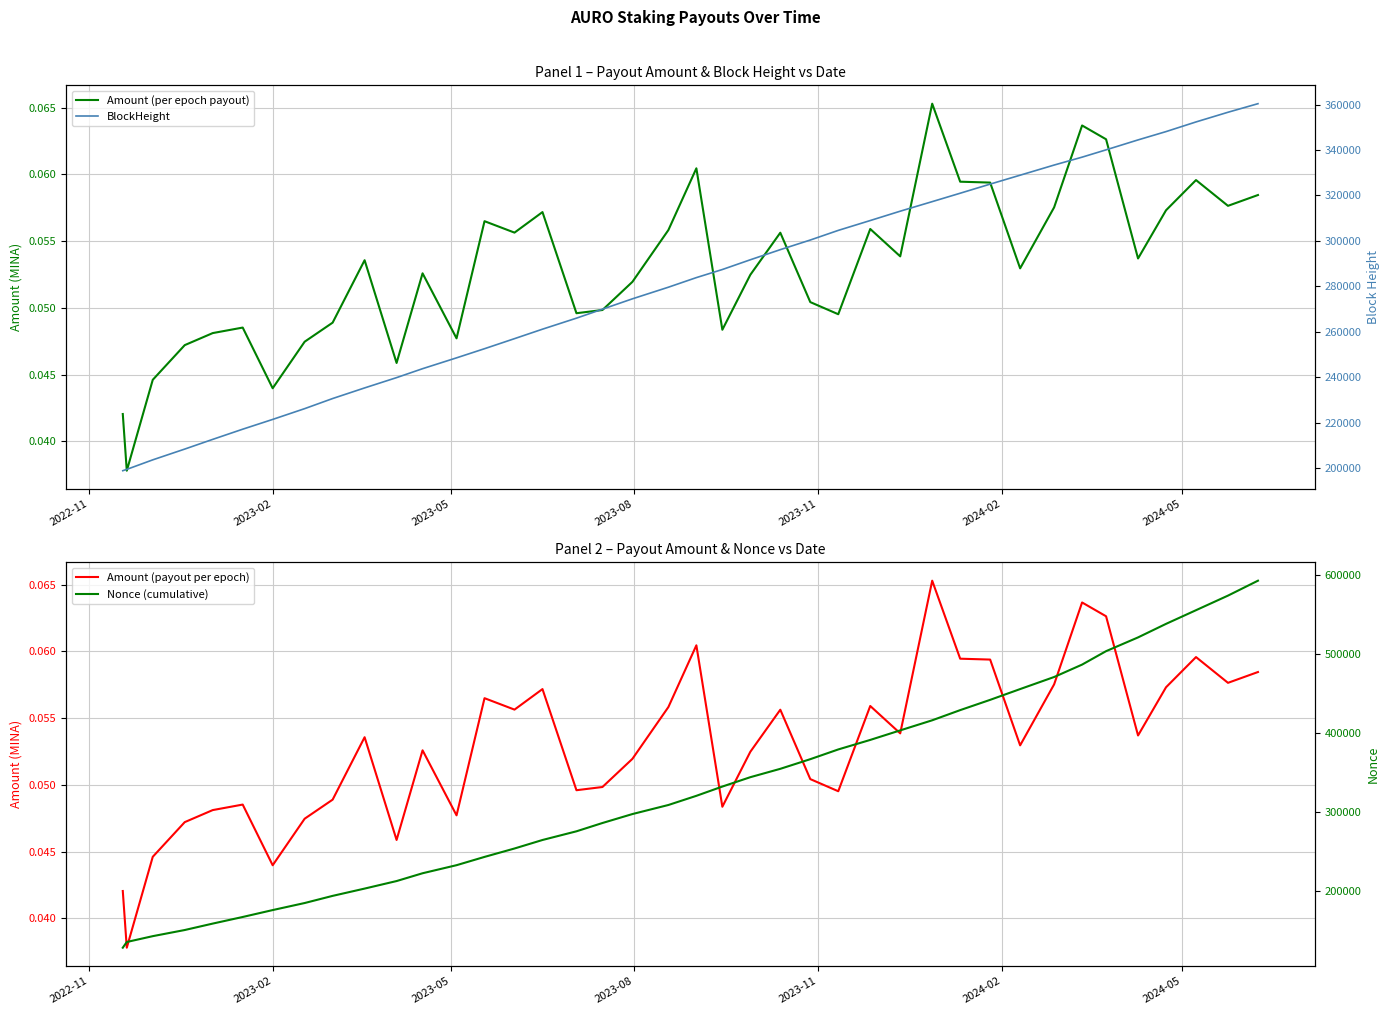

True or false: Amount (payout per epoch) and BlockHeight cross at least once.

False